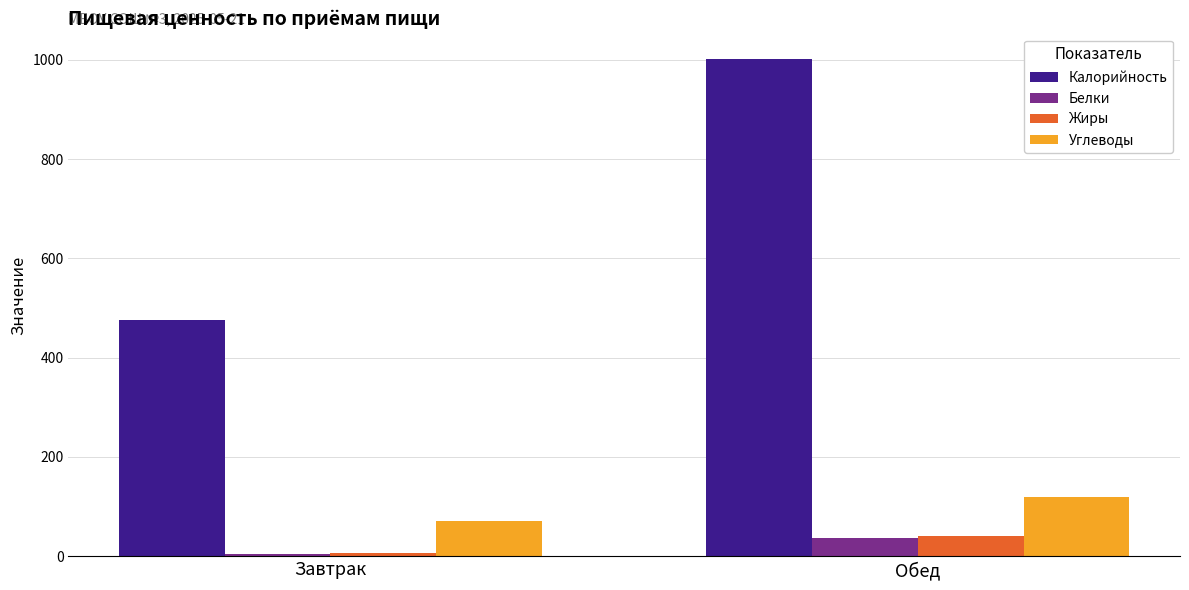

What is the minimum value for Белки?

5.4